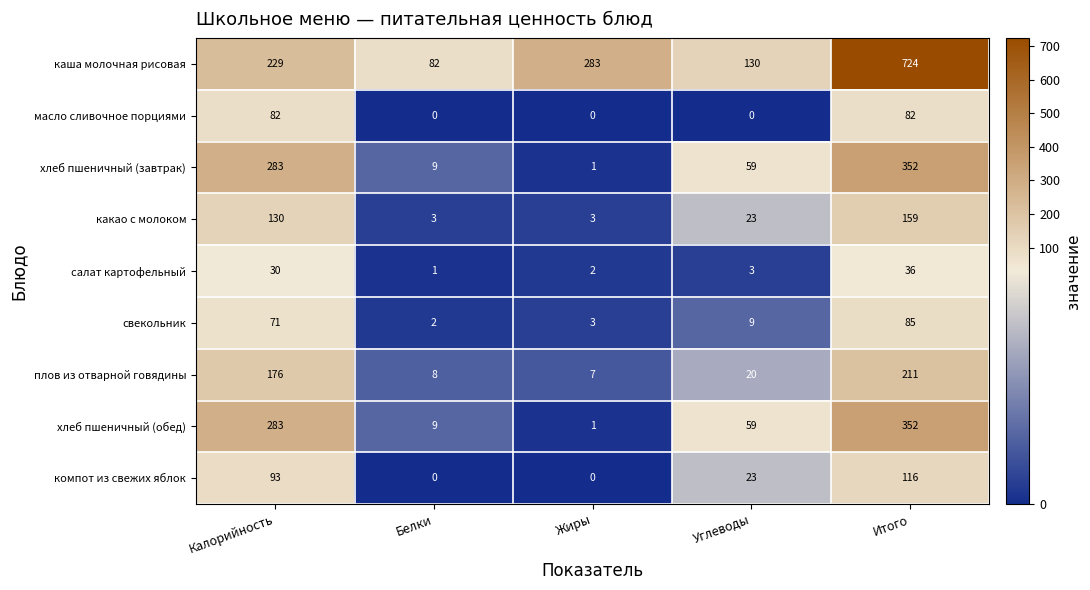

Which series has the widest spread of values?

каша молочная рисовая